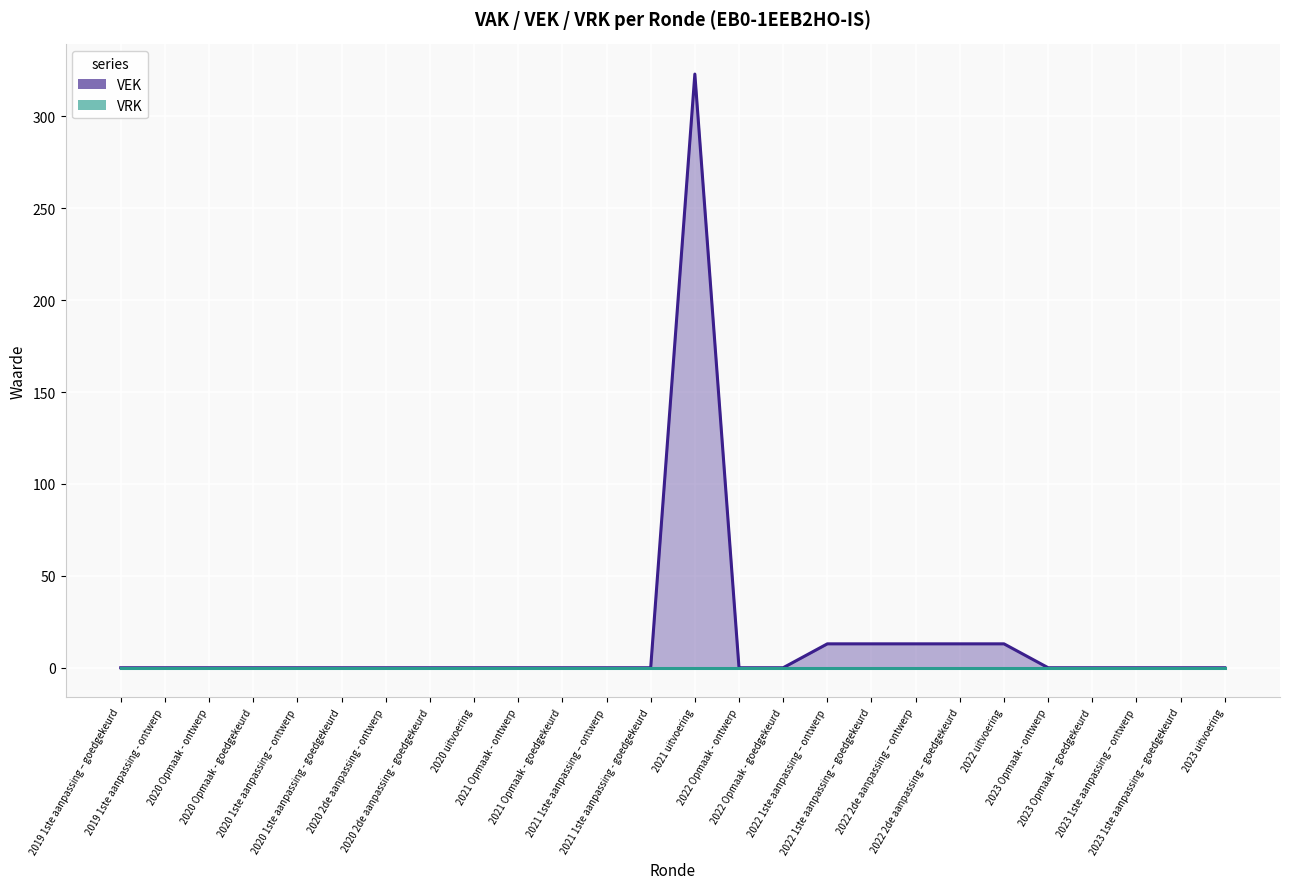

How many interior local peaks (higher than both neighbors) does the data have?

1